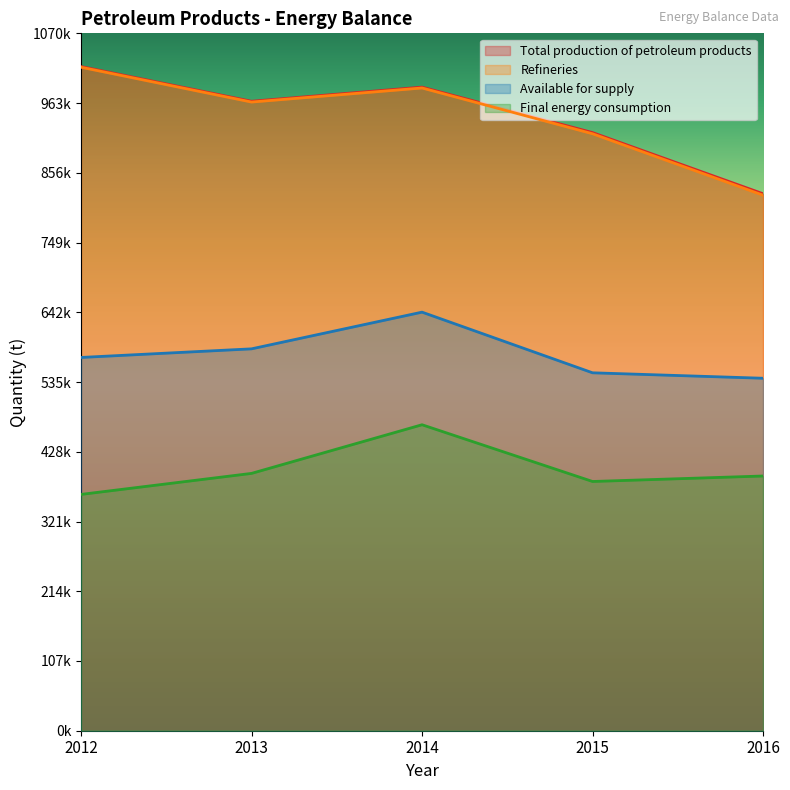

Rank the series by their maximum value, from lowest to highest.

Final energy consumption, Available for supply, Refineries, Total production of petroleum products